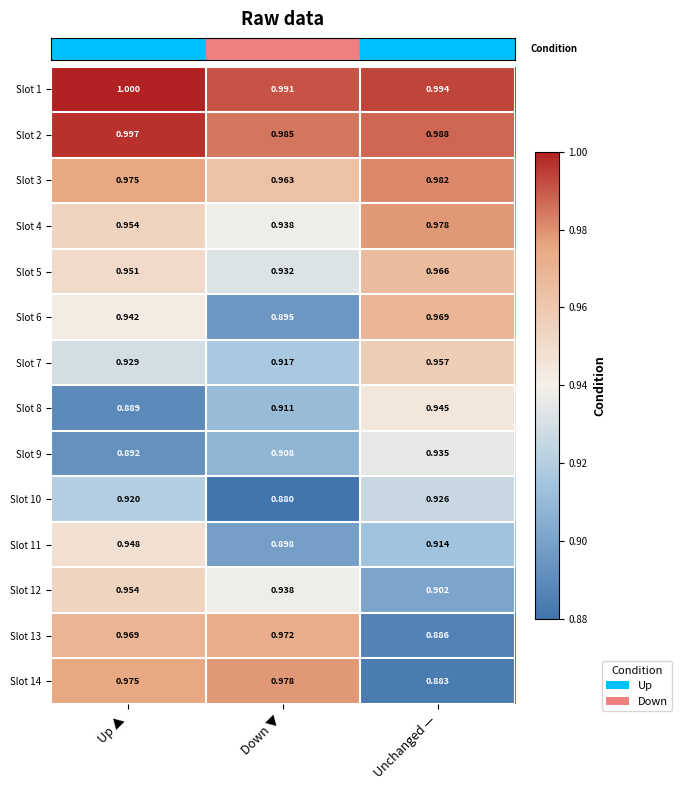

Is the value of Slot 14 at Unchanged — greater than the value of Slot 8 at Down ▼?

No